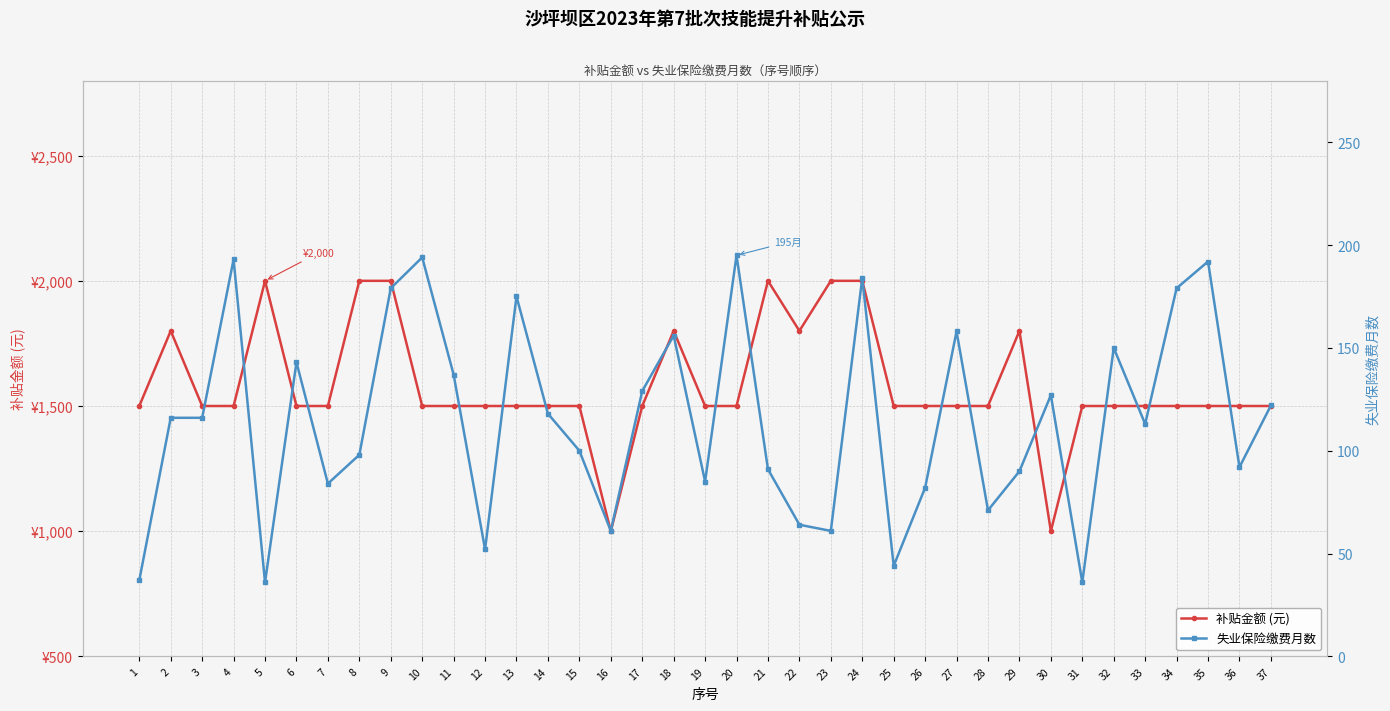

Reading left to right, what are all the values shown in this chart?

补贴金额 (元): 1500	1800	1500	1500	2000	1500	1500	2000	2000	1500	1500	1500	1500	1500	1500	1000	1500	1800	1500	1500	2000	1800	2000	2000	1500	1500	1500	1500	1800	1000	1500	1500	1500	1500	1500	1500	1500
失业保险缴费月数: 37	116	116	193	36	143	84	98	179	194	137	52	175	118	100	61	129	156	85	195	91	64	61	184	44	82	158	71	90	127	36	150	113	179	192	92	122